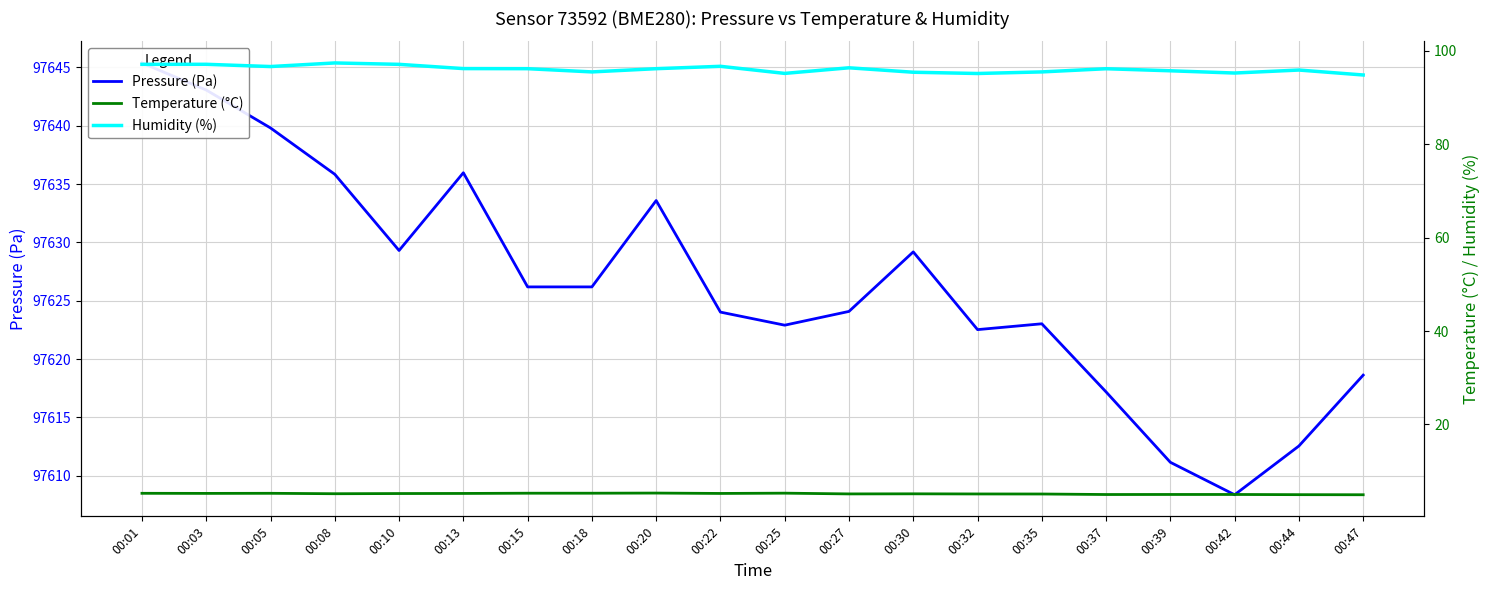

What is the difference between the Pressure (Pa) values at 00:44 and 00:20?

21.0